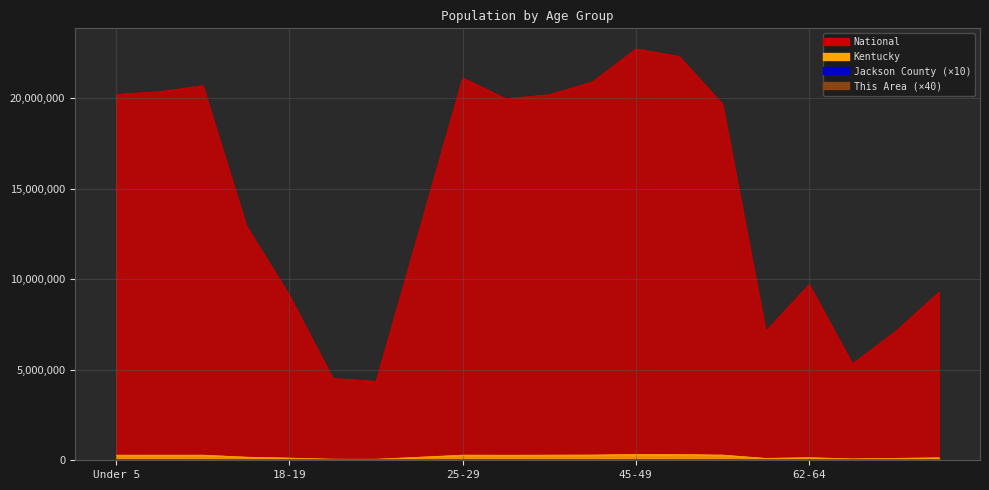

Rank the categories by Kentucky value from highest to lowest.

45-49, 50-54, 40-44, 55-59, 35-39, 25-29, 10 to 14, 5 to 9, Under 5, 30-34, 15 to 17, 22-24, 62-64, 70-74, 18-19, 67-69, 60-61, 65-66, 20, 21